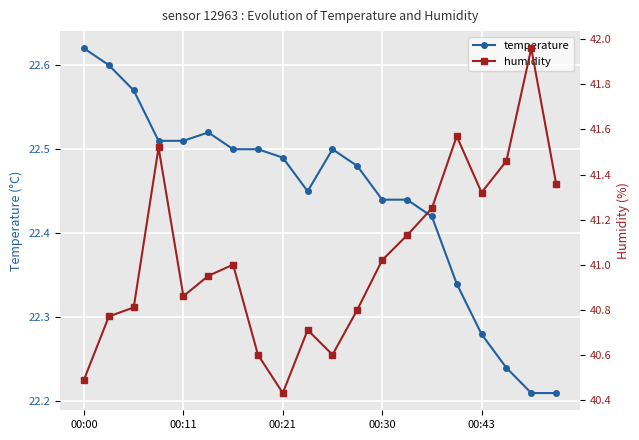

Count the temperature values in the range 22 to 23.

20